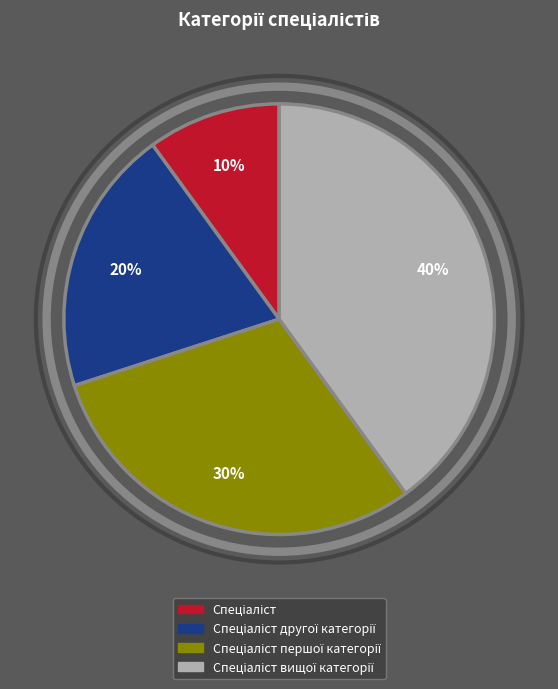

Does any single category account for the majority?

No